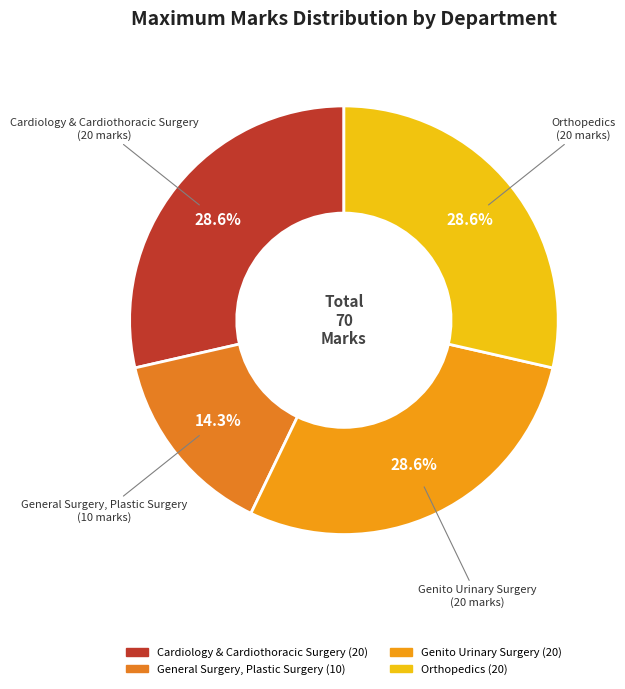

Combined, what portion of the pie is Orthopedics and Genito Urinary Surgery?

57.1%